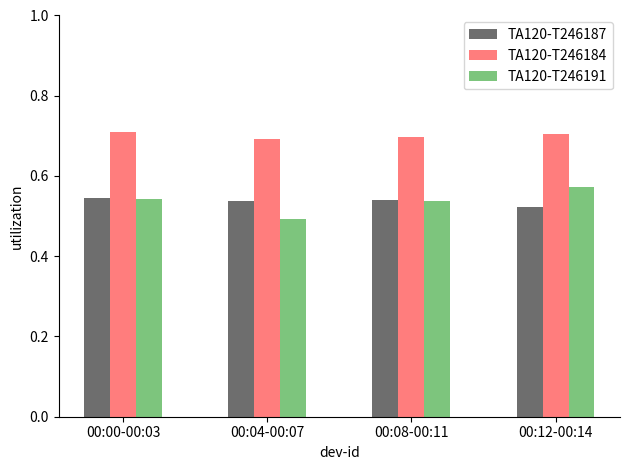

At 00:12-00:14, list the series in order from largest to smallest.

TA120-T246184, TA120-T246191, TA120-T246187